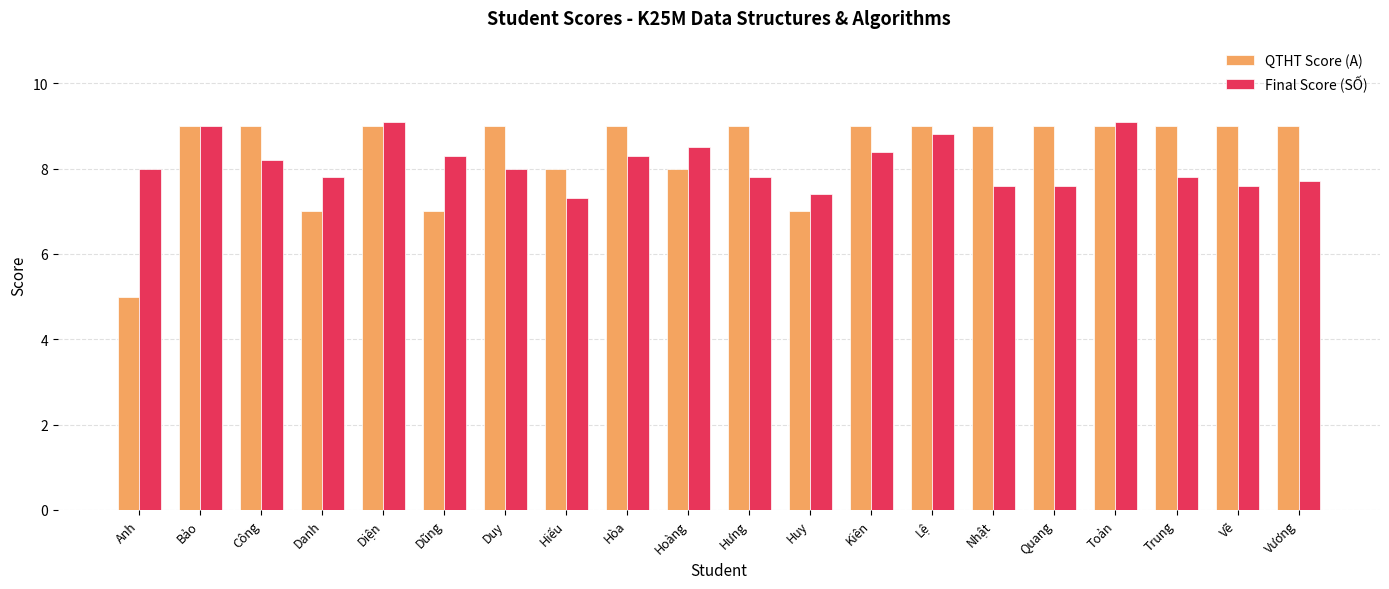

How many categories are shown in the chart?

20